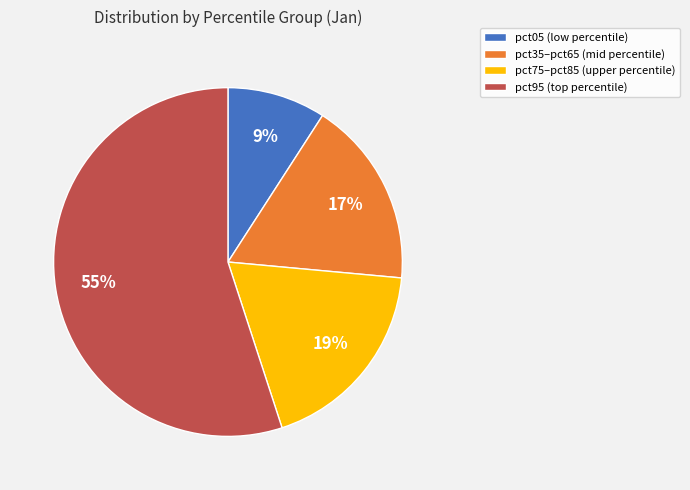

Do pct35–pct65 (mid percentile) and pct75–pct85 (upper percentile) together represent more than half of the pie?

No